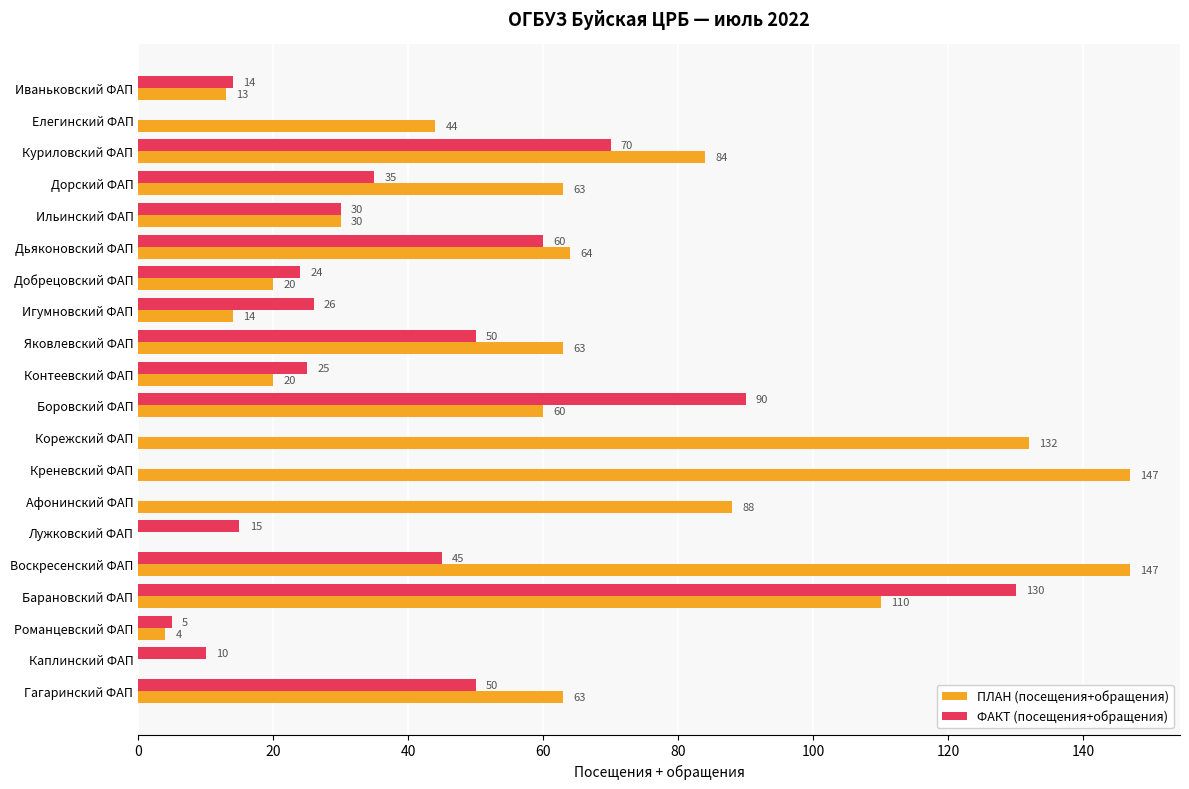

What is the sum of all ФАКТ (посещения+обращения) values?

679